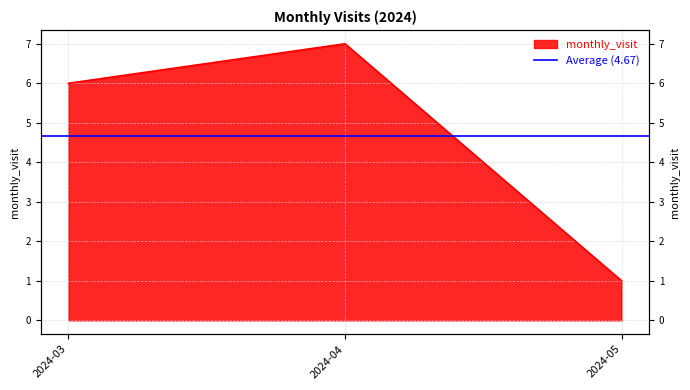

Which has a higher value, 2024-03 or 2024-05?

2024-03